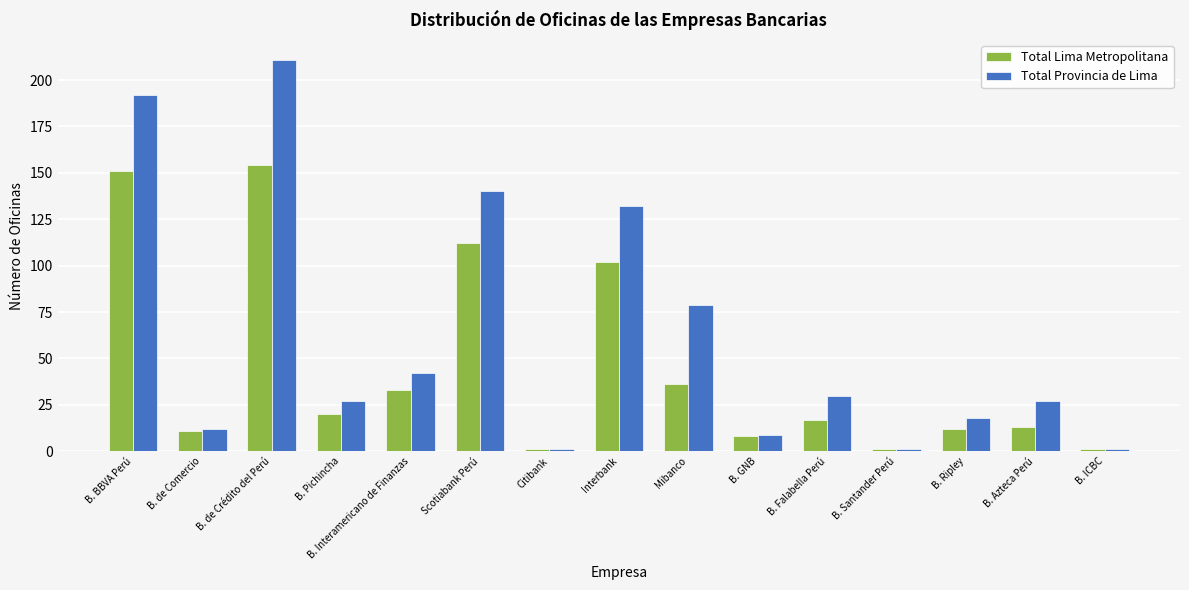

Between Interbank and Mibanco, which series saw the biggest shift?

Total Lima Metropolitana